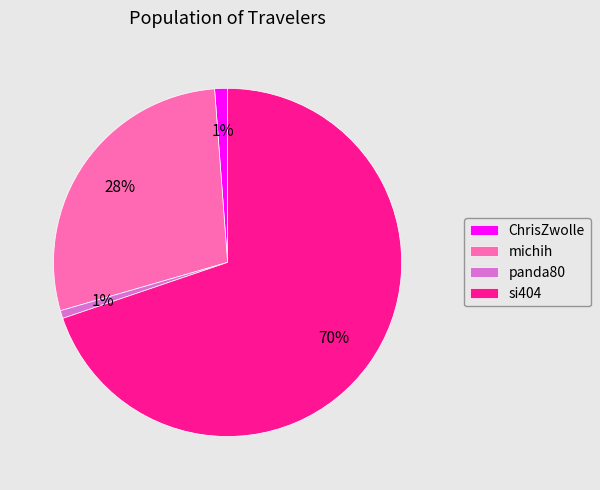

Is the sum of ChrisZwolle and panda80 greater than half?

No